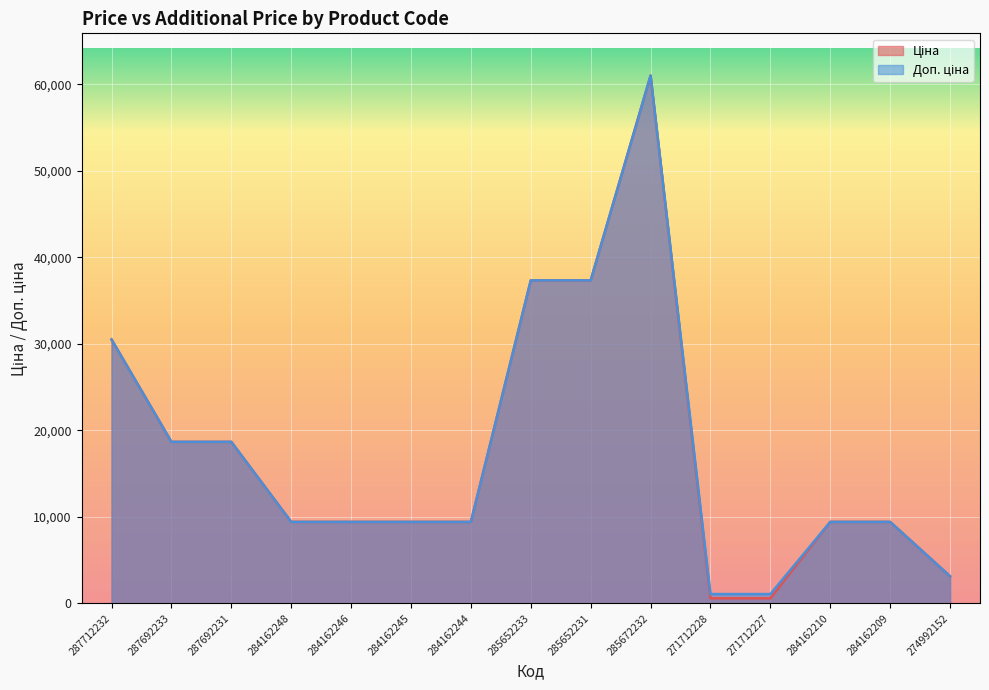

True or false: Доп. ціна has a value of 13884.4 at 284162209.

False